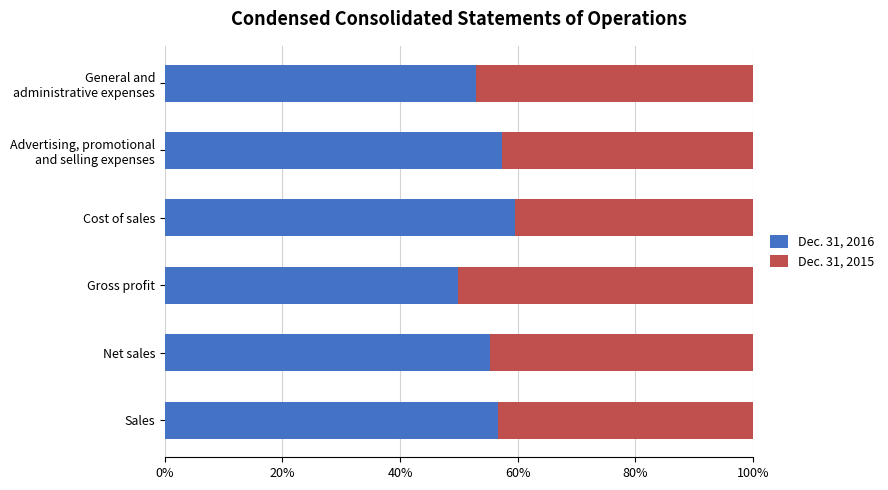

The Dec. 31, 2016 series shows 16.2 at Net sales. True or false?

False